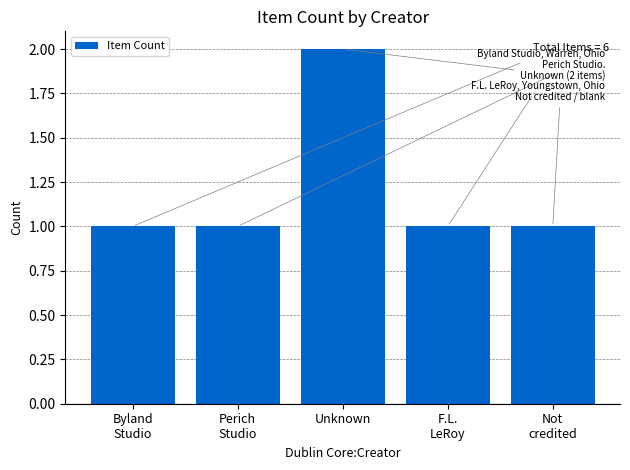

What is the difference between the values at Byland
Studio and Unknown?

1